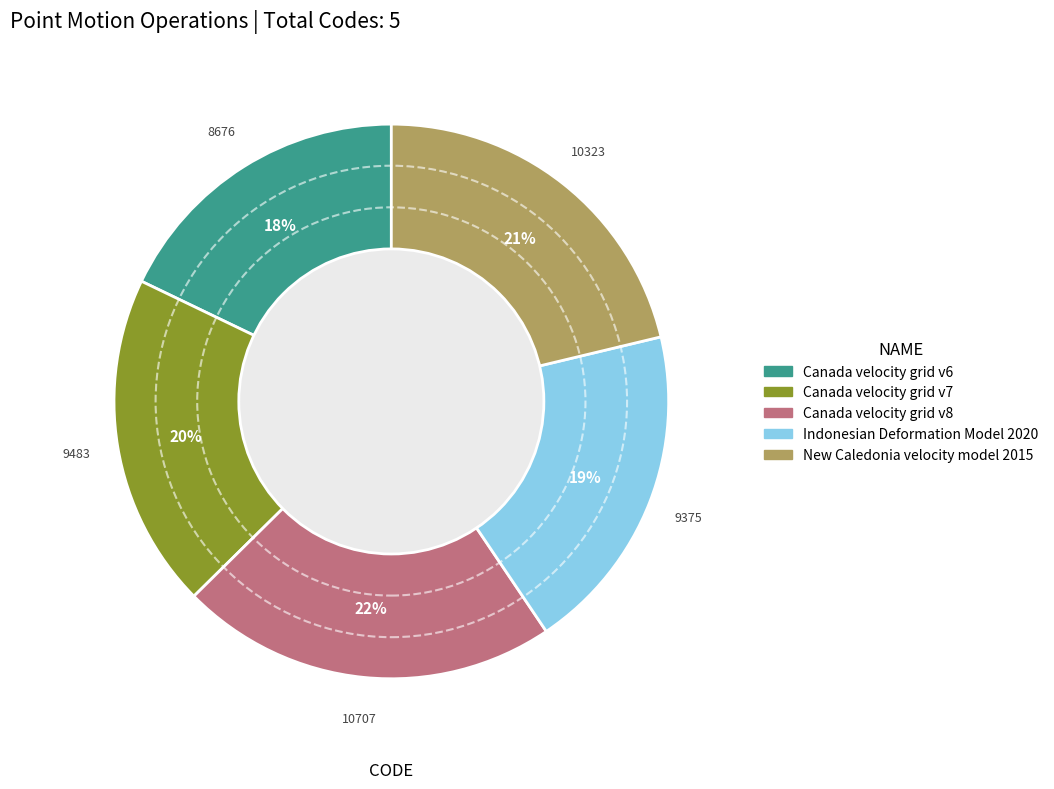

Count the number of slices in the pie.

5